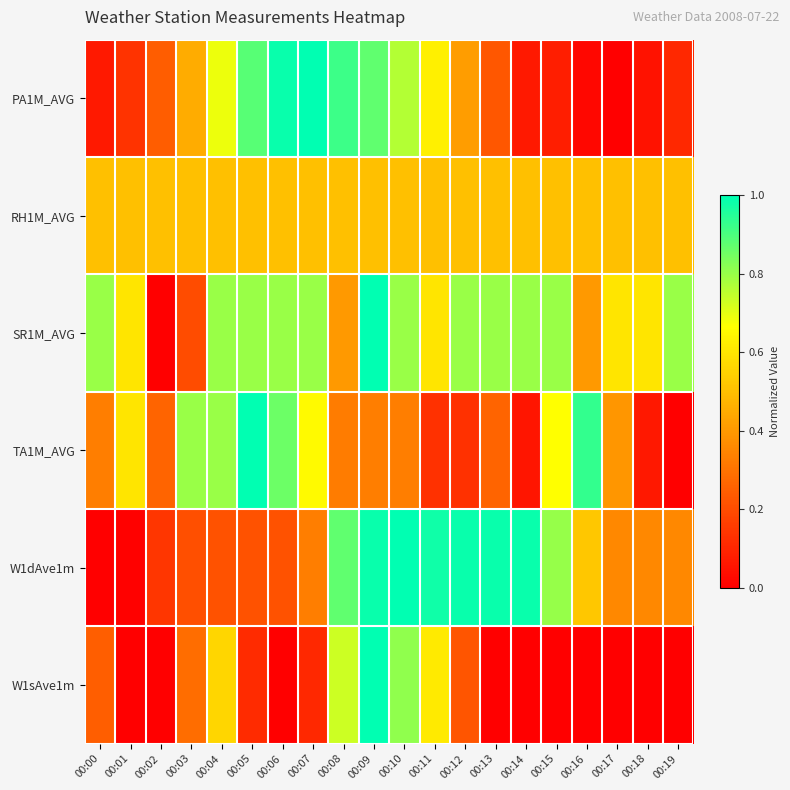

At how many categories does at least one series exceed 0?

20